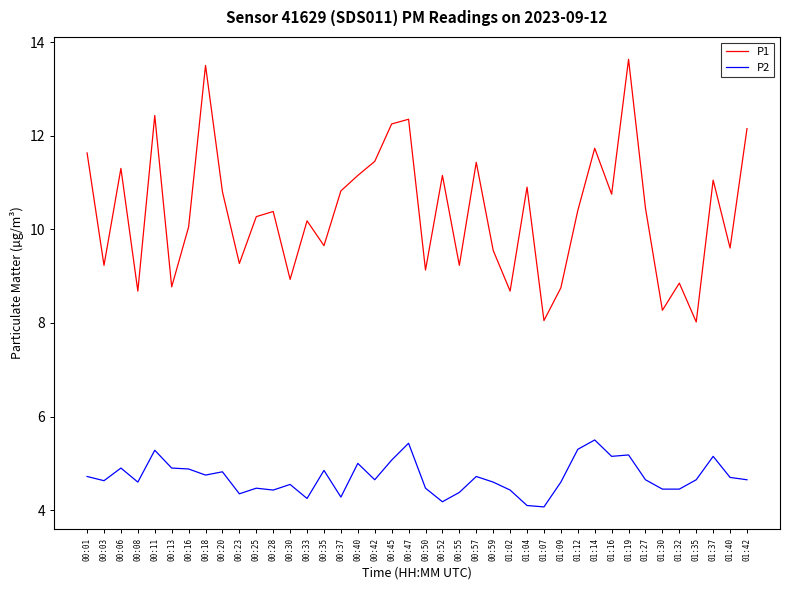

True or false: P2 and P1 intersect in this chart.

False